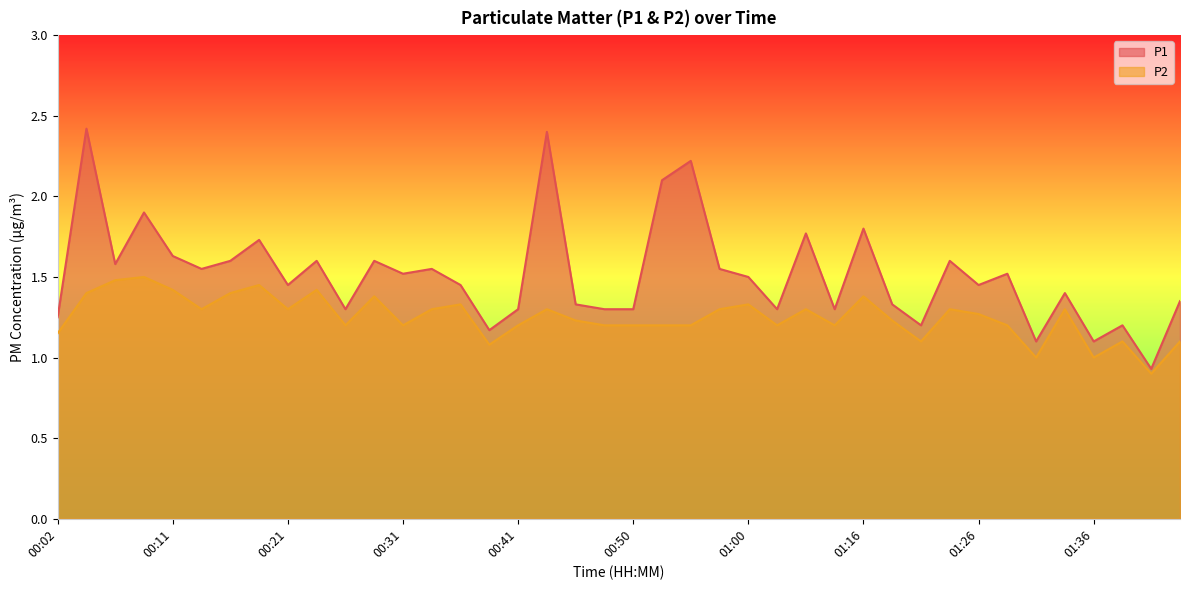

Rank the series by their maximum value, from lowest to highest.

P2, P1